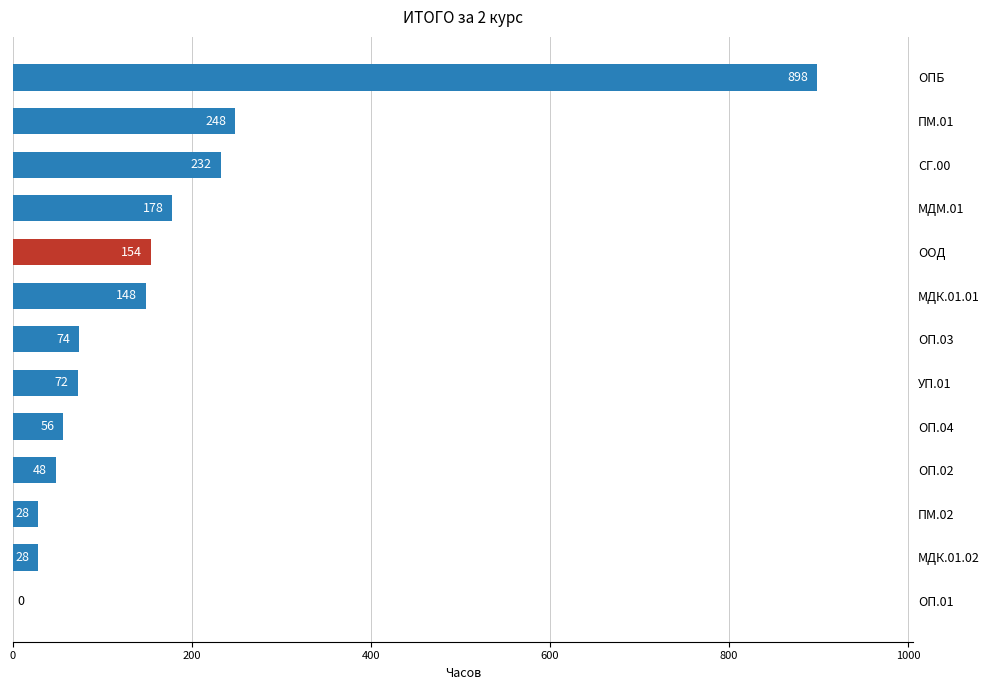

What is the approximate value at МДМ.01?

178